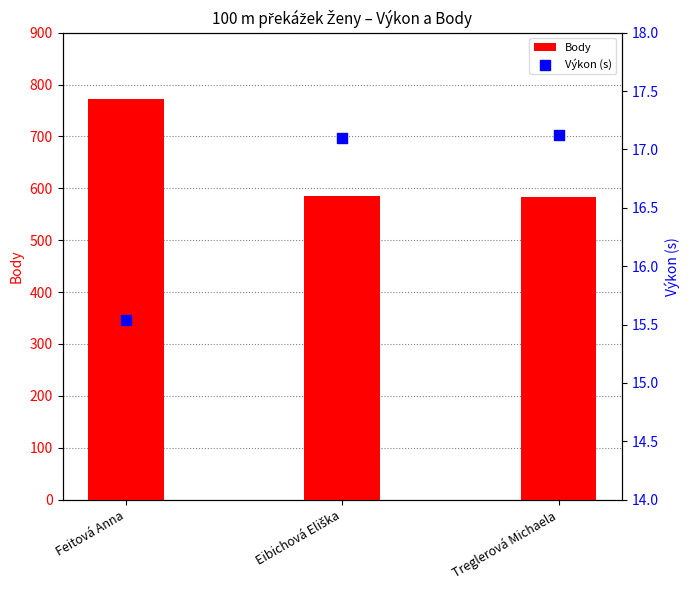

What is the total value across all series at Eibichová Eliška?

602.1